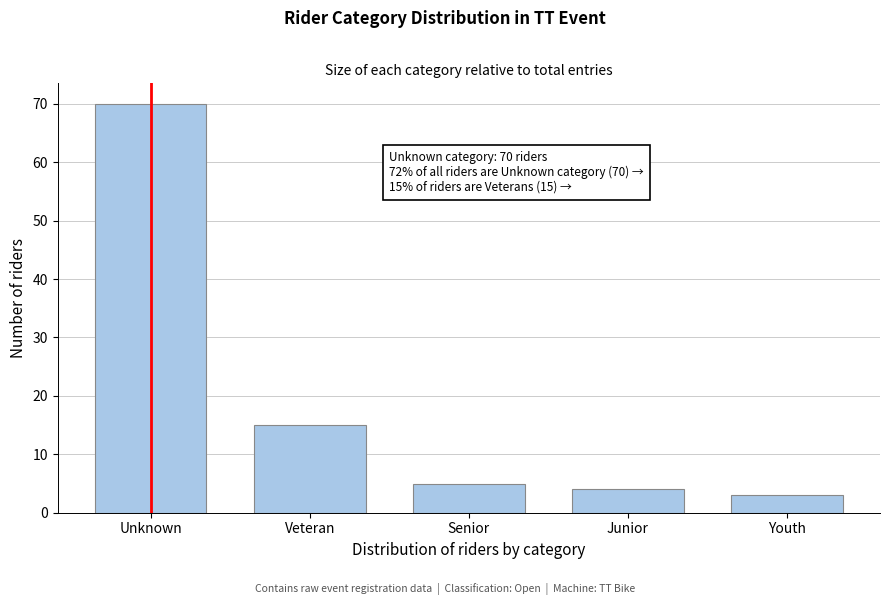

Reading left to right, what are all the values shown in this chart?

70	15	5	4	3